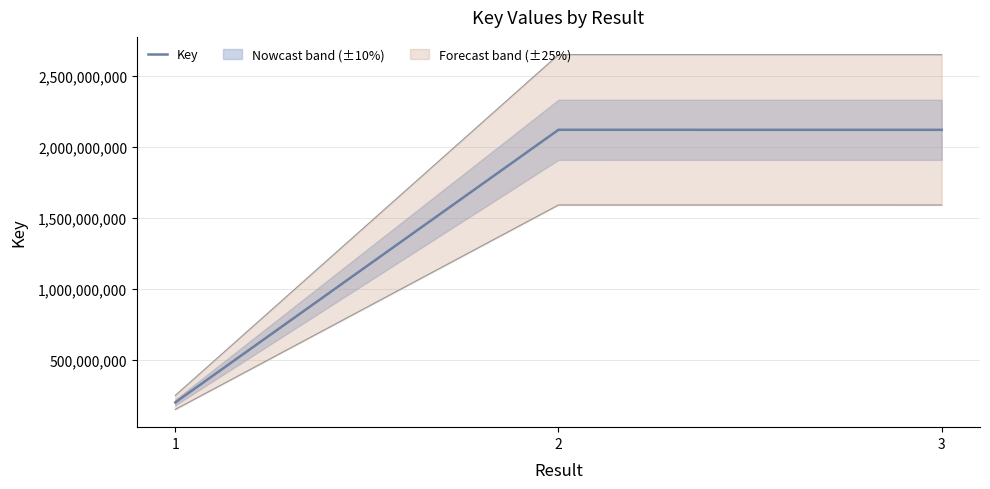

Rank the categories by value from highest to lowest.

2, 3, 1